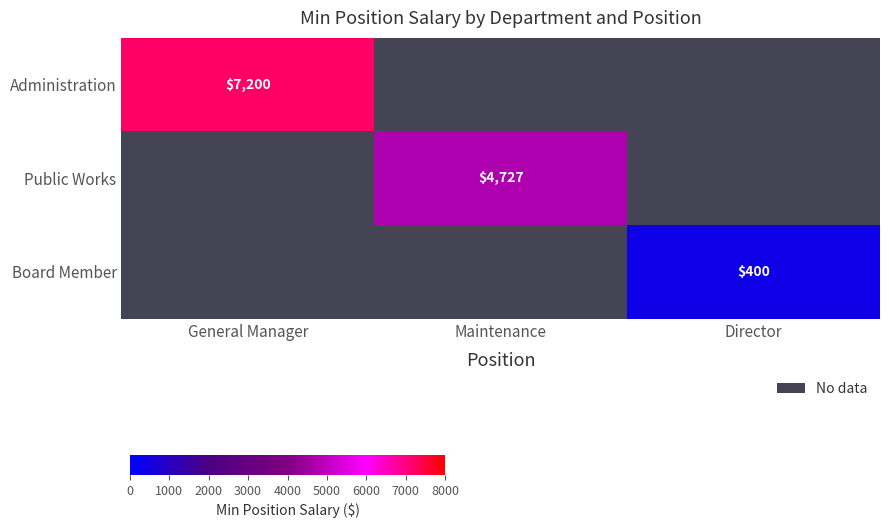

The Board Member series shows 669 at Director. True or false?

False